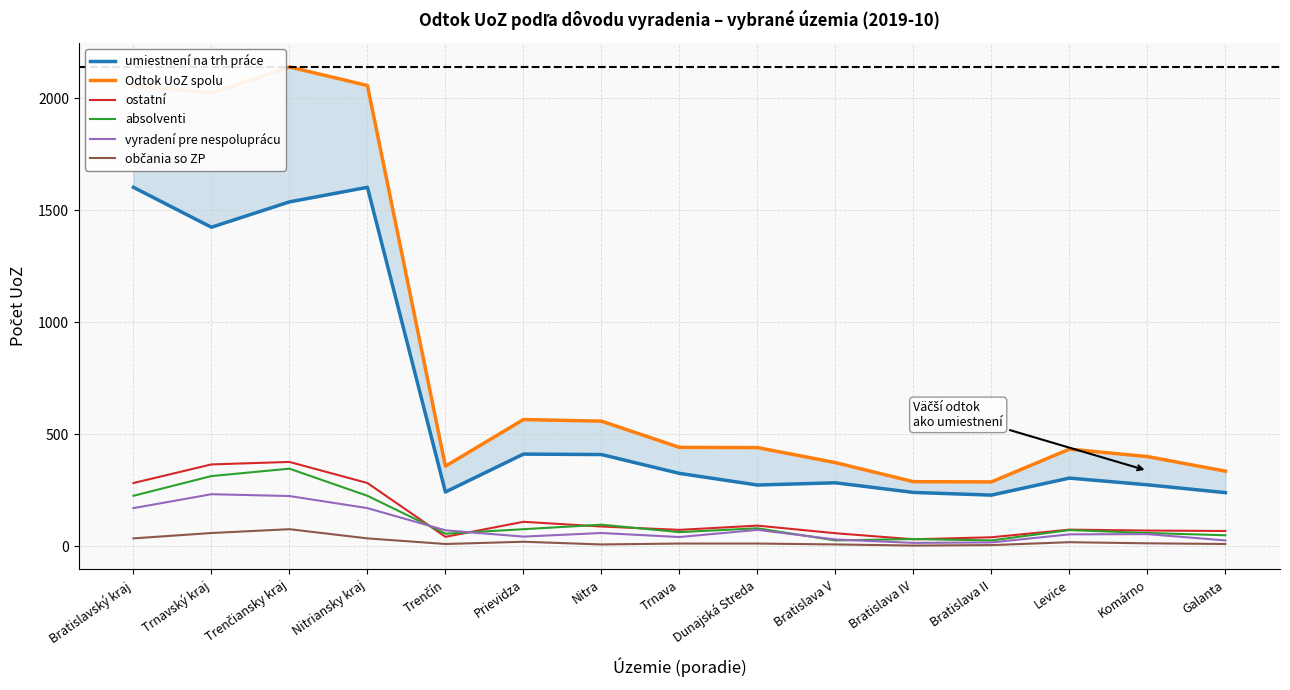

Which label corresponds to the largest value in the chart?

Trenčiansky kraj